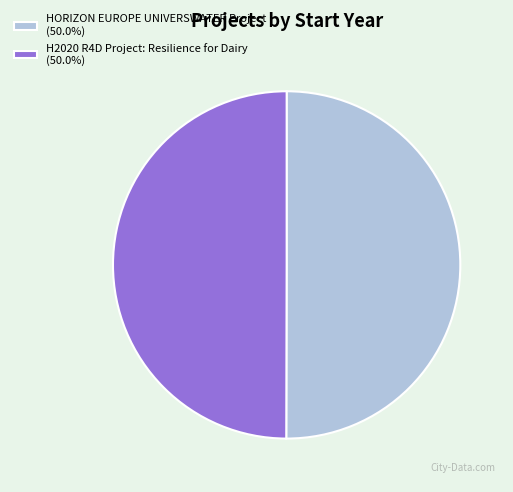

What is the ratio of the value at H2020 R4D Project: Resilience for Dairy (50.0%) to the value at HORIZON EUROPE UNIVERSWATER Project (50.0%)?

1.0